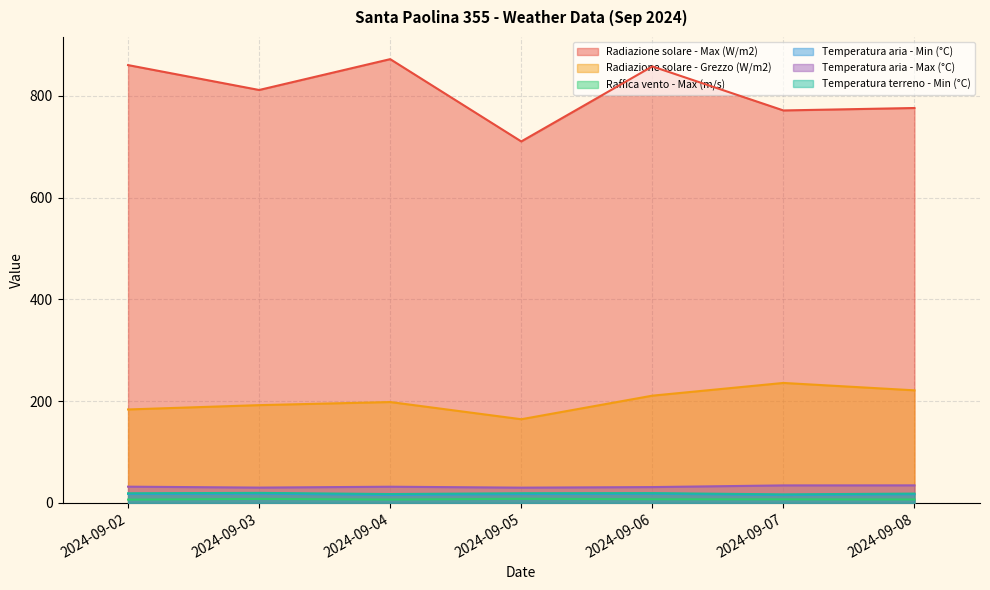

What is the difference between the maximum and minimum values in the Radiazione solare - Max (W/m2) series?

161.7